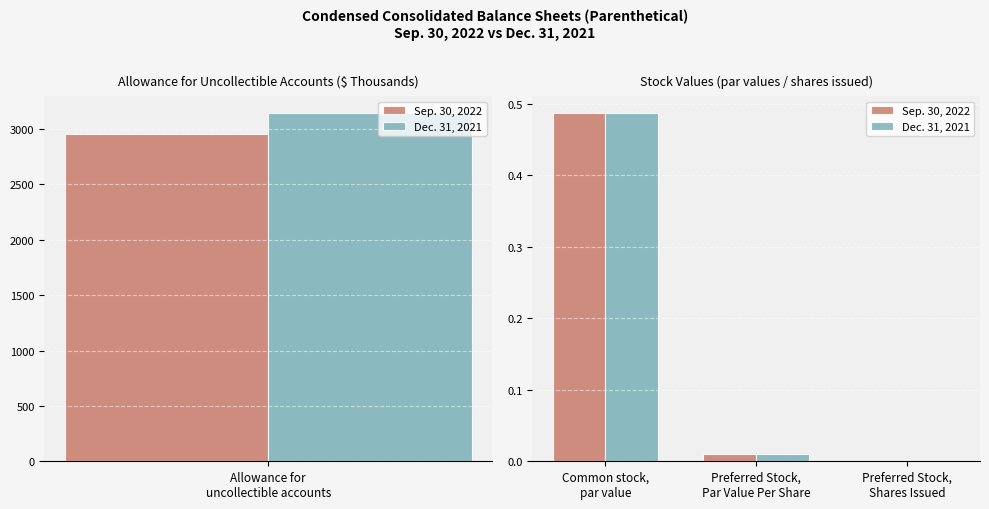

How many data points in Dec. 31, 2021 are above 0?

2